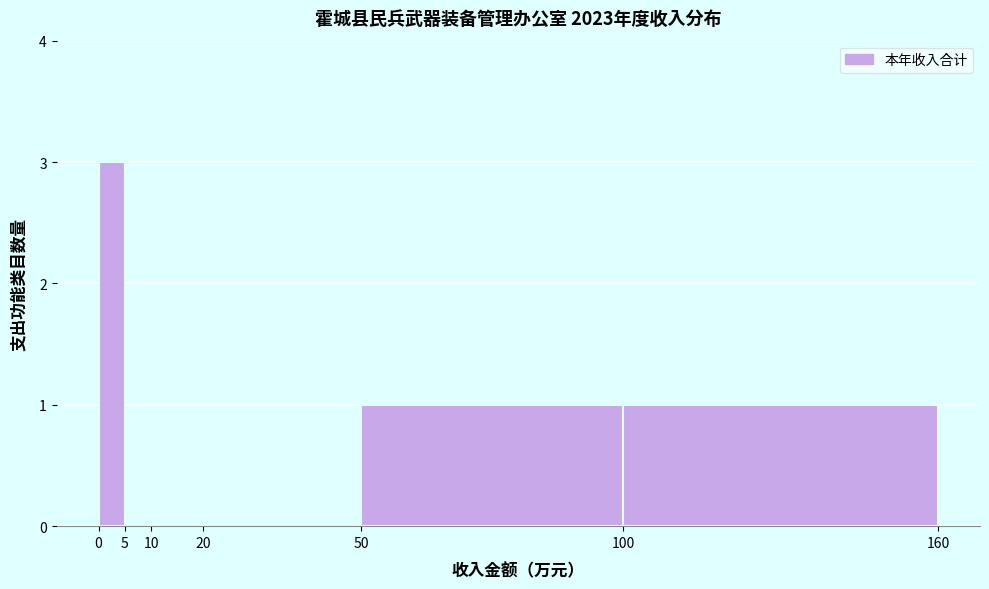

Reading left to right, transcribe this chart: for each bar, give the range it covers on the x-axis and its height. The values are not printed on the chart, so give them approximately, as read against the axis.

0 to 5: 3
5 to 10: 0
10 to 20: 0
20 to 50: 0
50 to 100: 1
100 to 160: 1